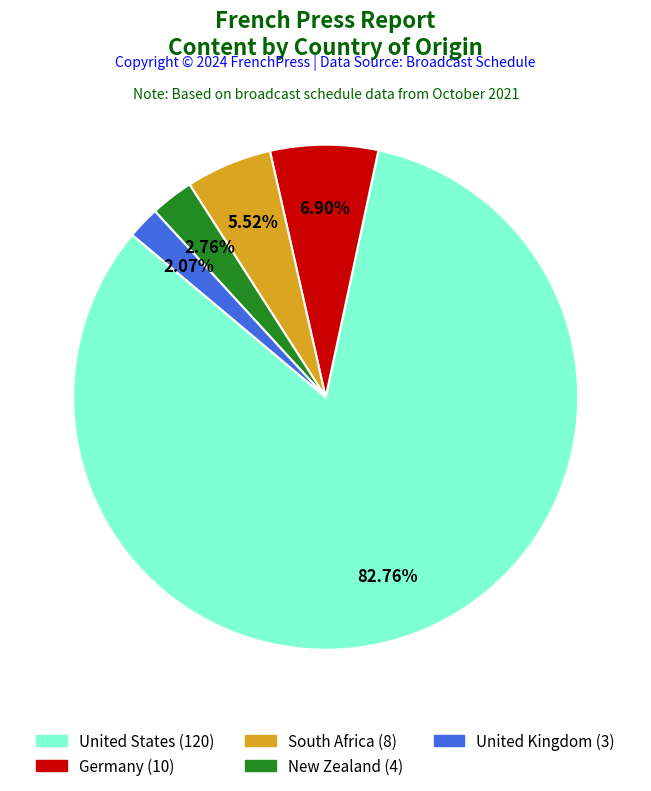

What percentage do New Zealand and United States together represent?

85.5%